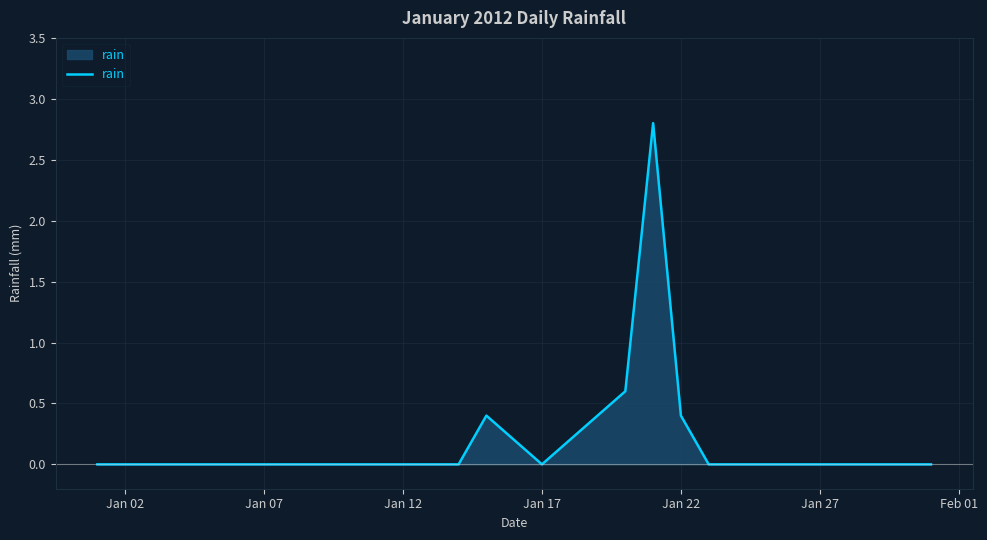

Does the chart display data point markers on the line(s)?

No